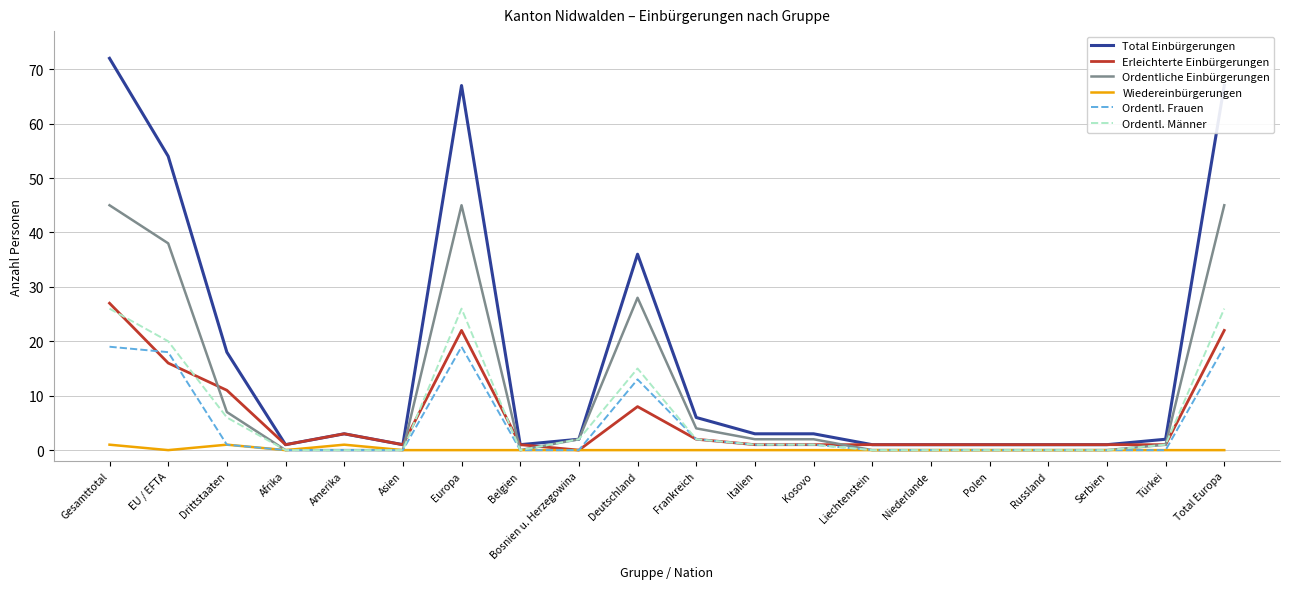

The value of Ordentl. Männer at Polen is 15. True or false?

False